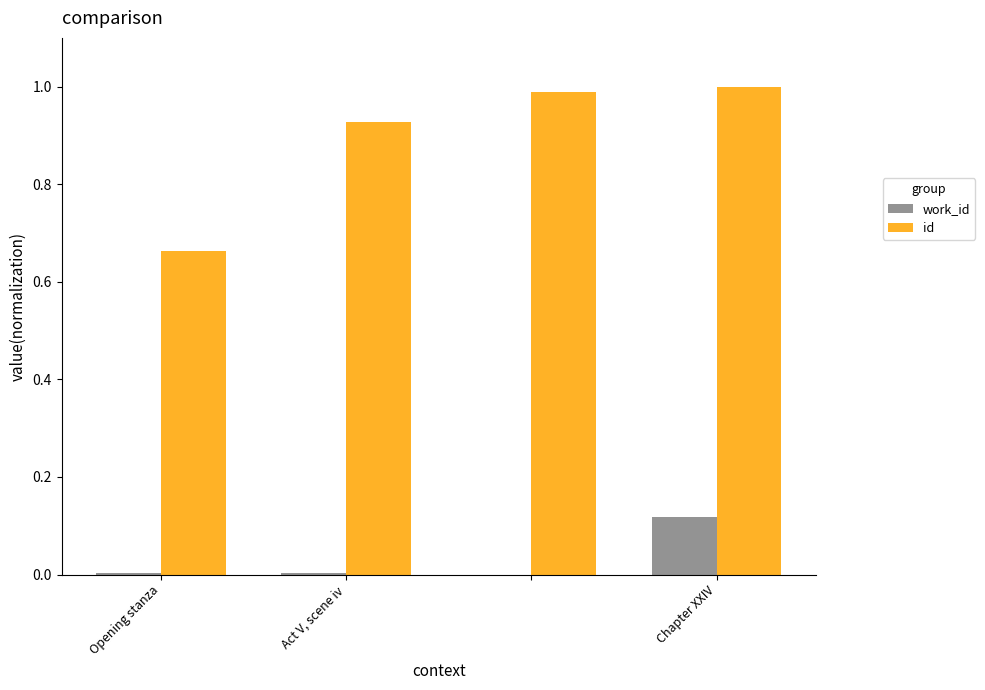

What is the sum of all id values?

3.6